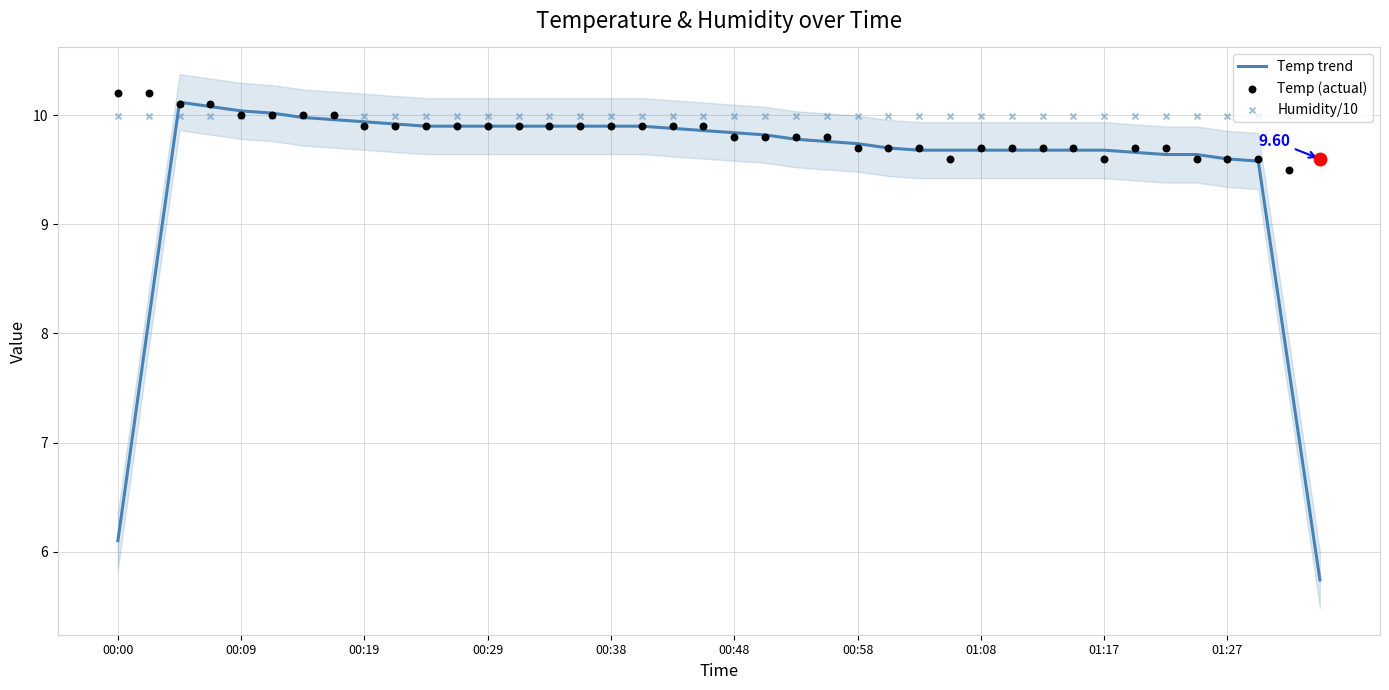

What is the total value across all series at 34?

29.3